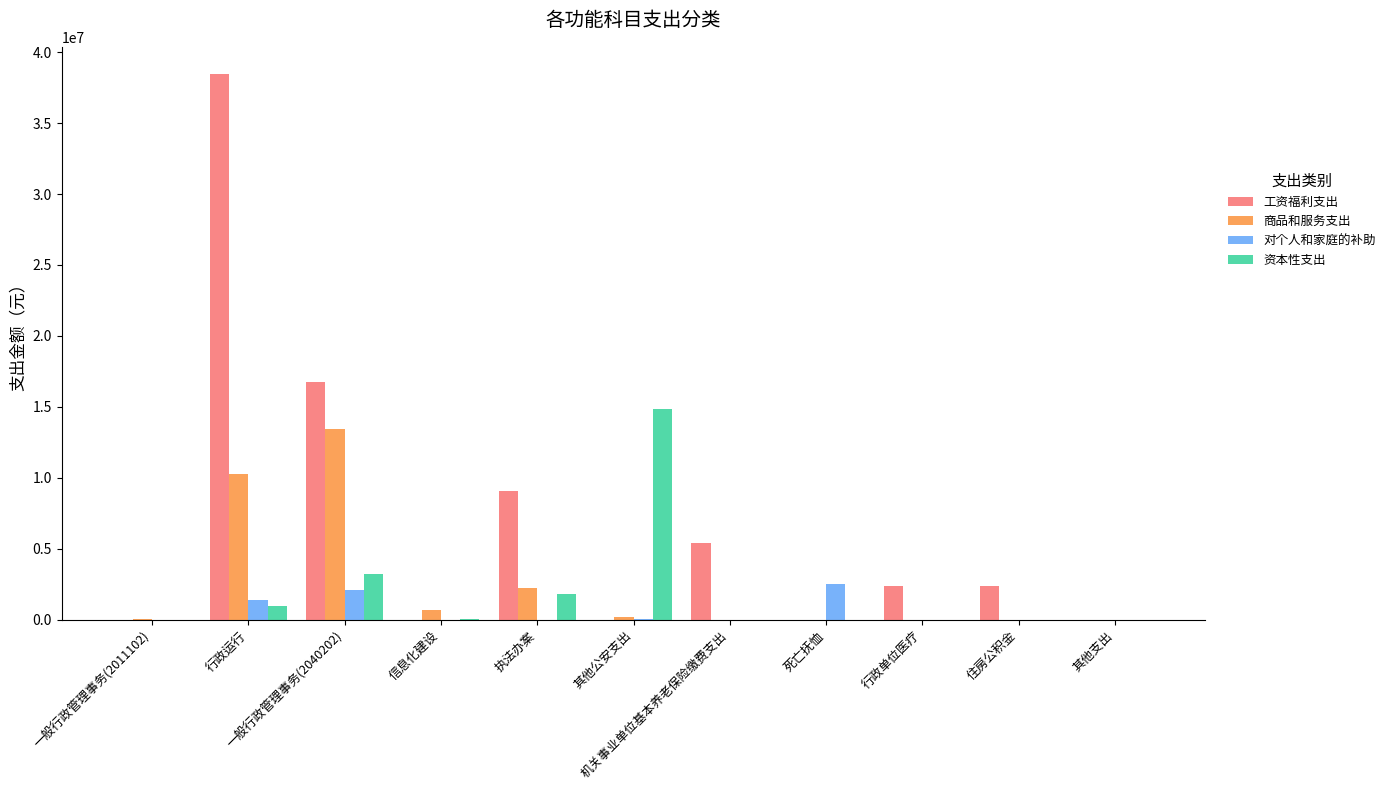

Which series has the largest total across all categories?

工资福利支出